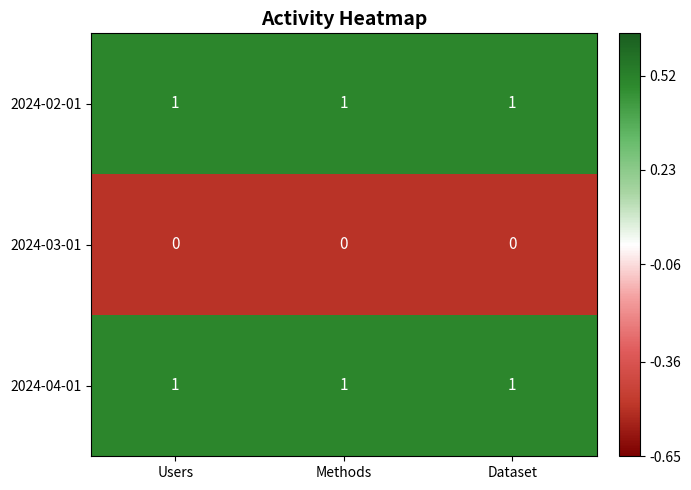

At how many categories does at least one series exceed 0?

3